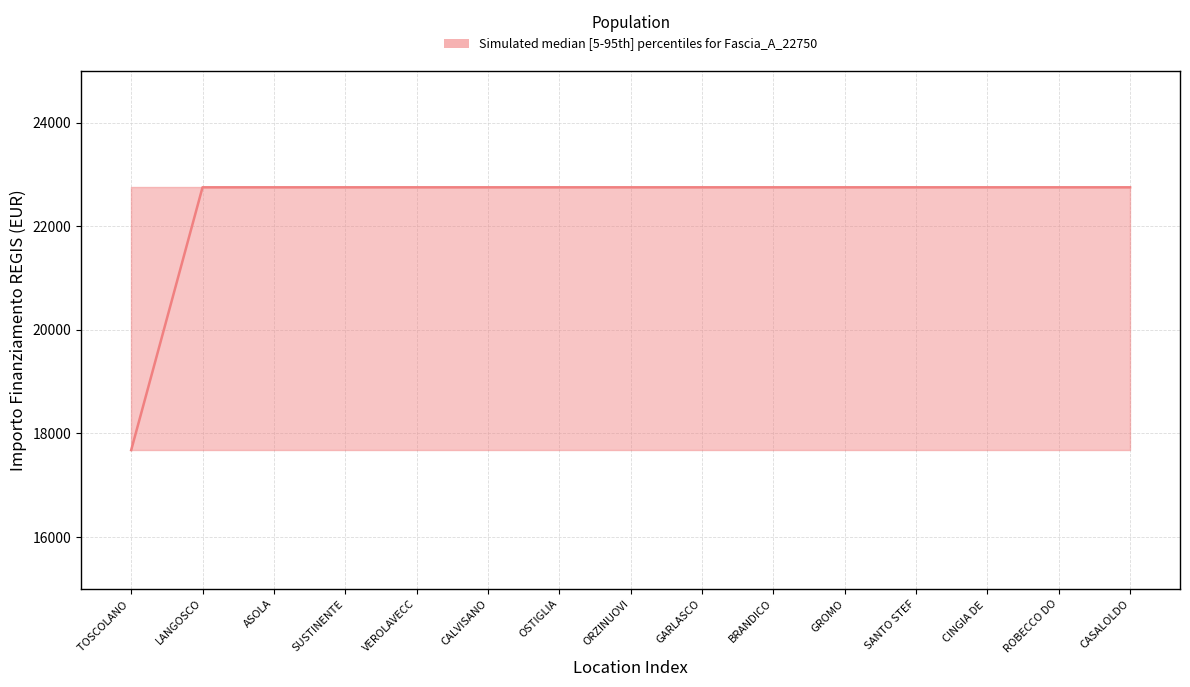

What is the label of the 14th point from the right?

LANGOSCO